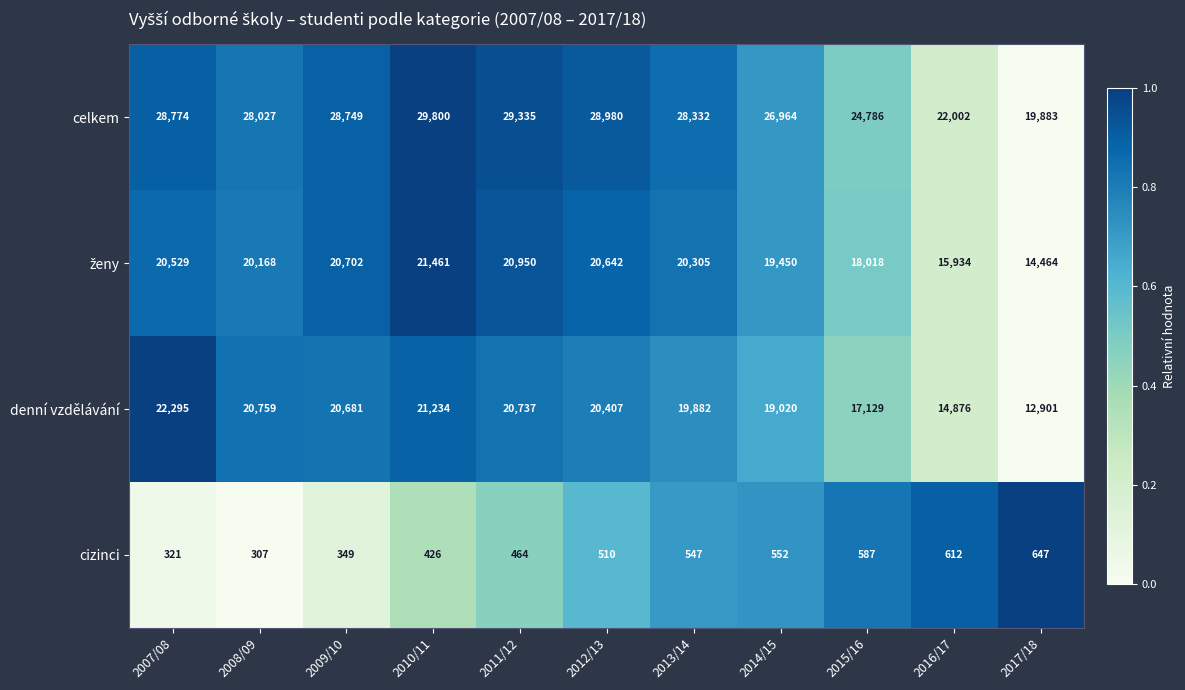

Count the number of data series in this chart.

4